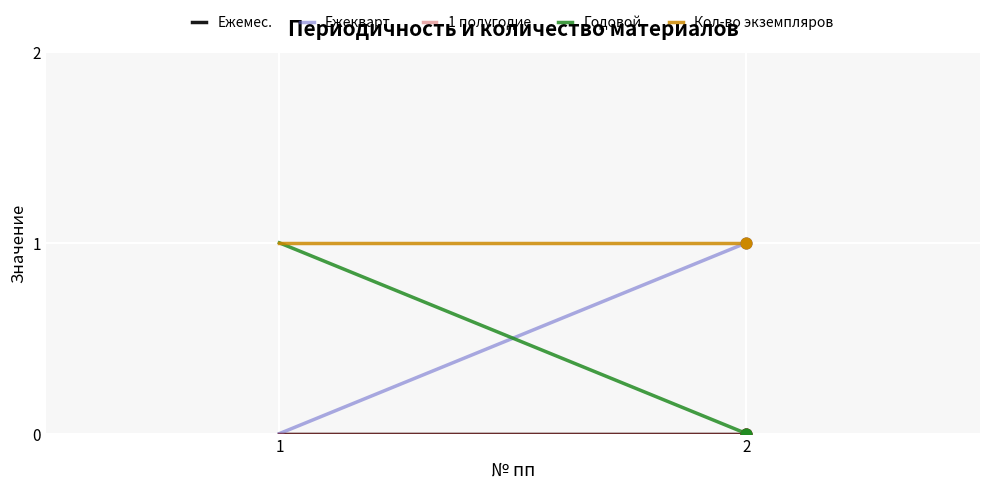

What are all the series names shown in the legend?

Ежемес., Ежекварт., 1 полугодие, Годовой, Кол-во экземпляров